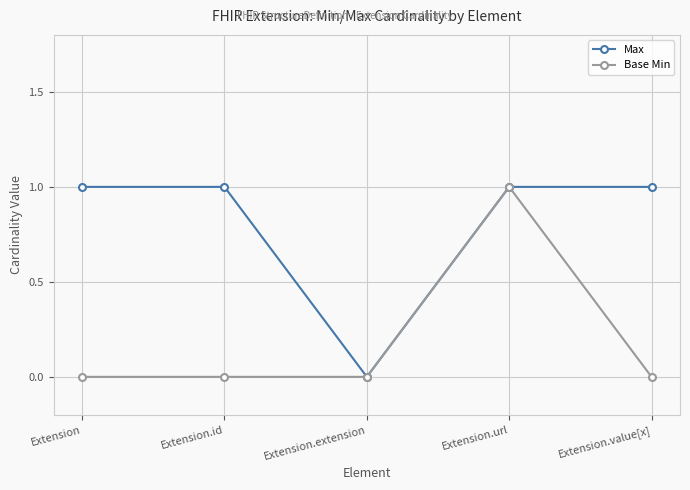

Which series changed the most between Extension.url and Extension.value[x]?

Base Min